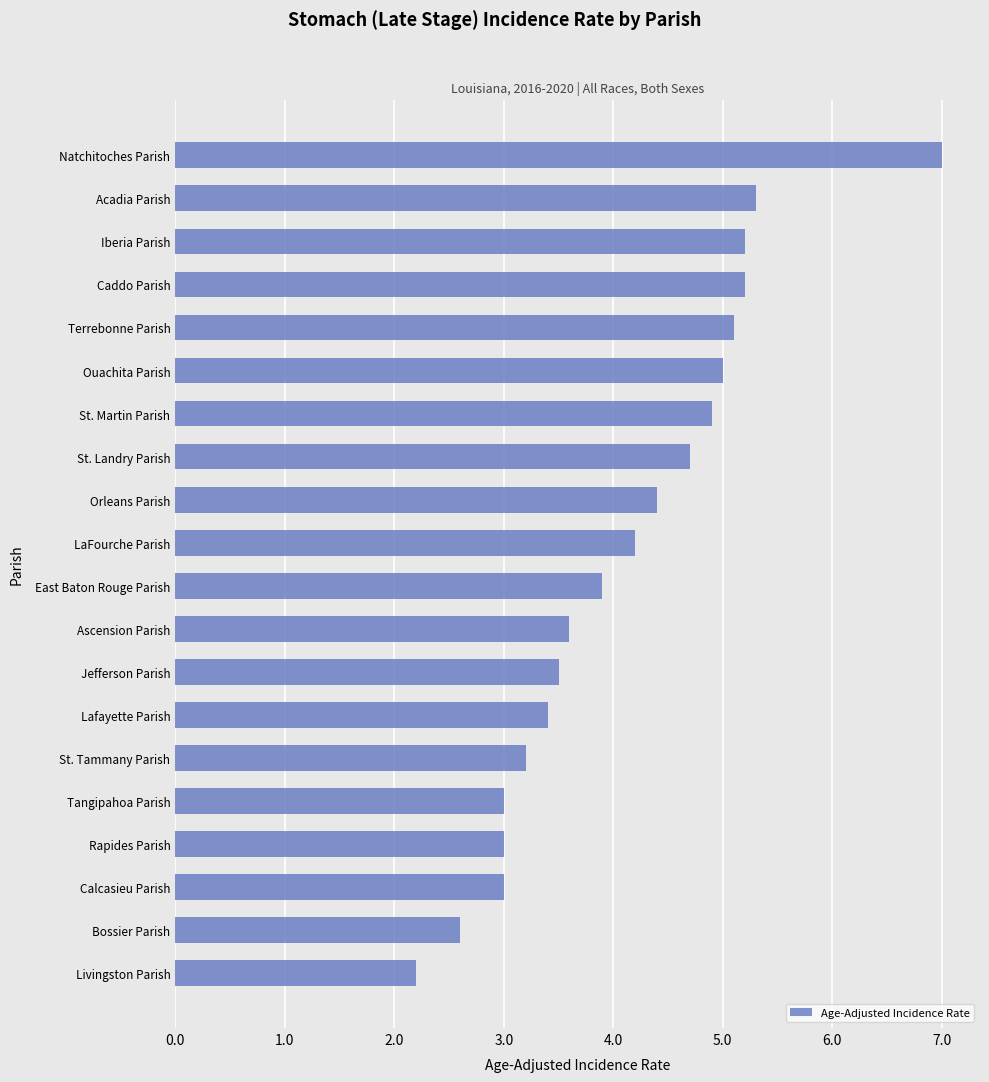

What is the maximum value shown in the chart?

7.0